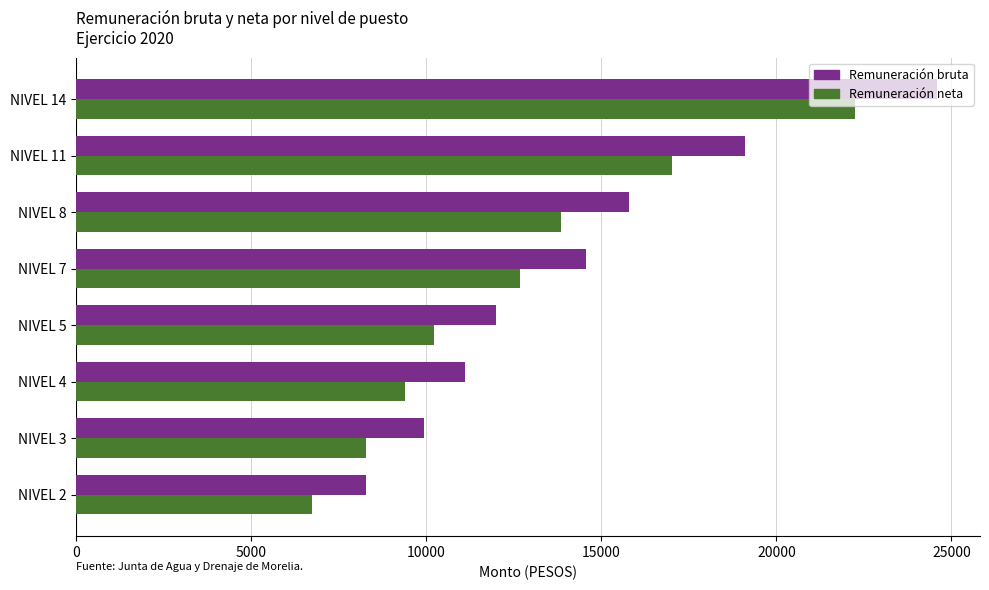

What are all the series names shown in the legend?

Remuneración bruta, Remuneración neta